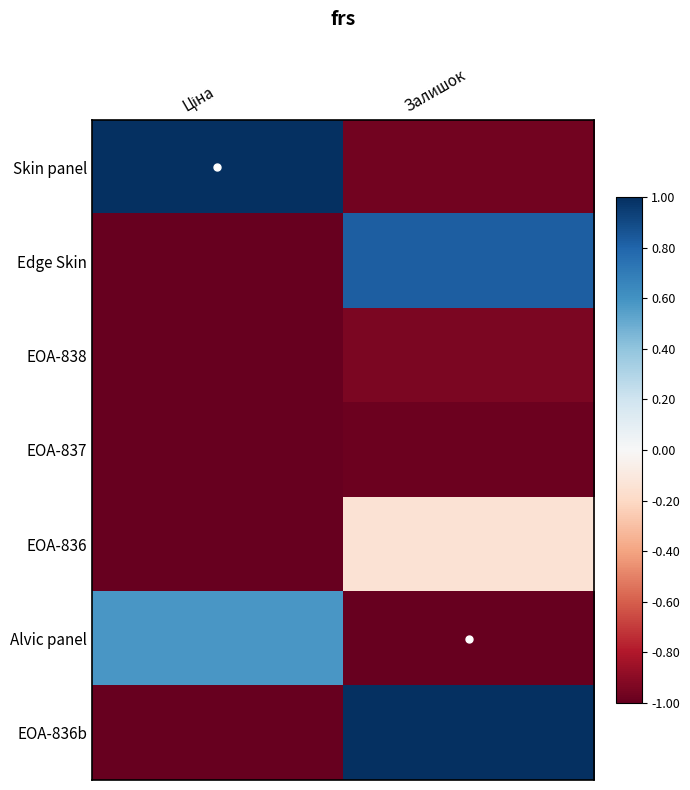

Rank the series at Залишок from lowest to highest value.

Alvic panel, EOA-837, Skin panel, EOA-838, EOA-836, Edge Skin, EOA-836b